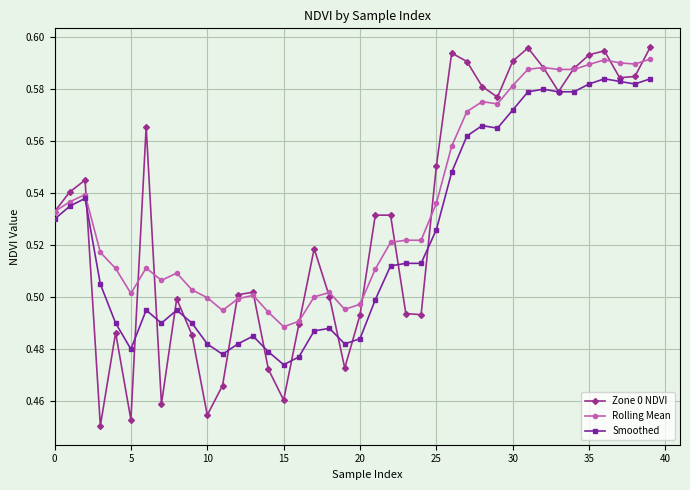

At how many categories does at least one series exceed 0?

40